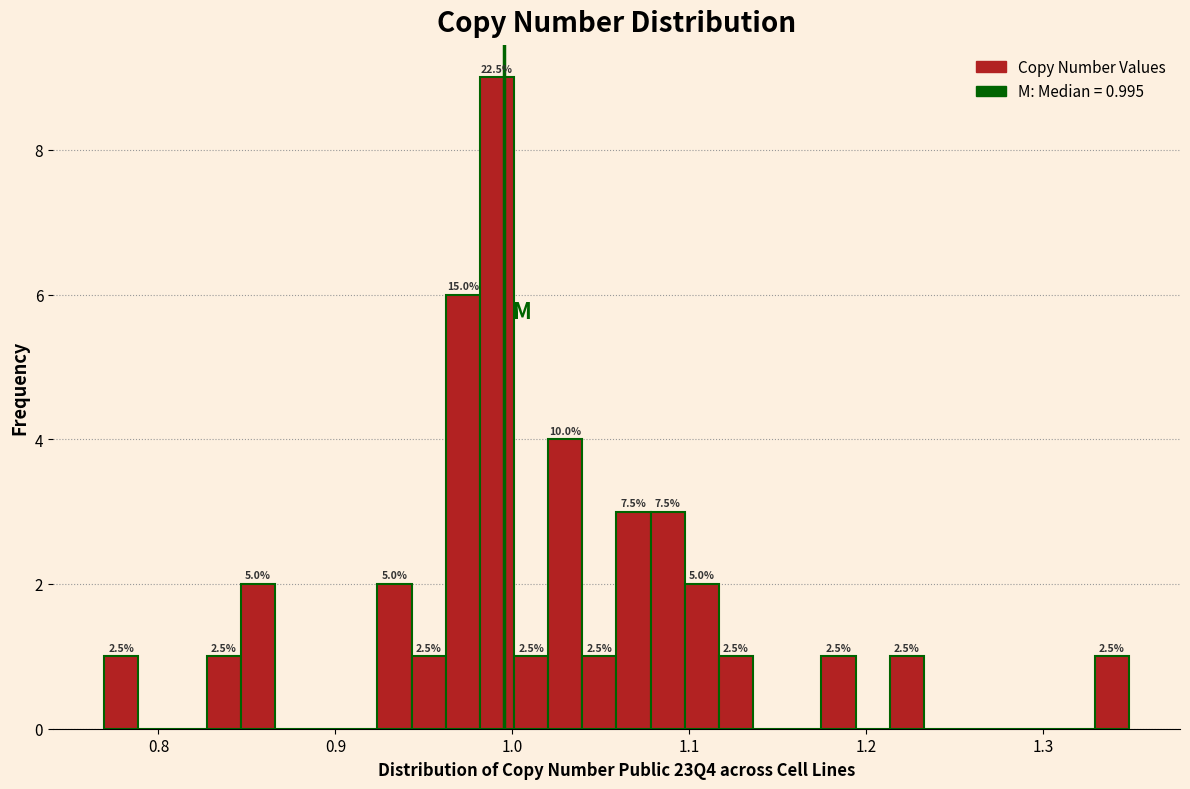

Around what value on the x-axis is the tallest bar? Give the approximate position of its centre, as read against the axis.

0.99